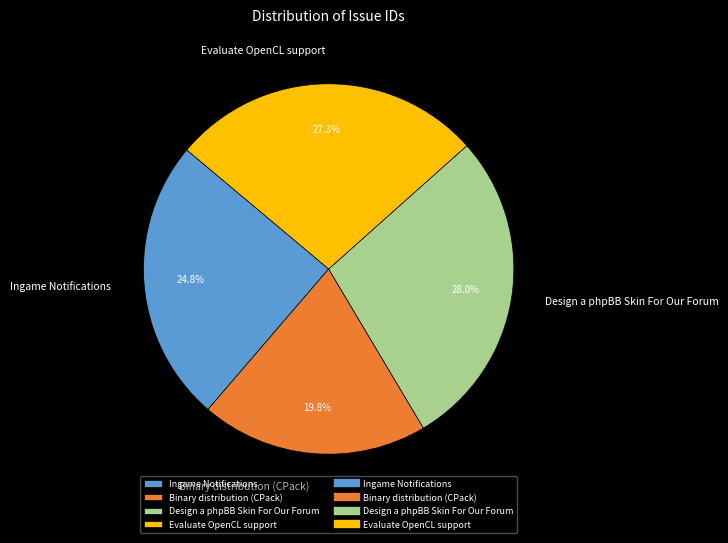

Do Binary distribution (CPack) and Evaluate OpenCL support together represent more than half of the pie?

No